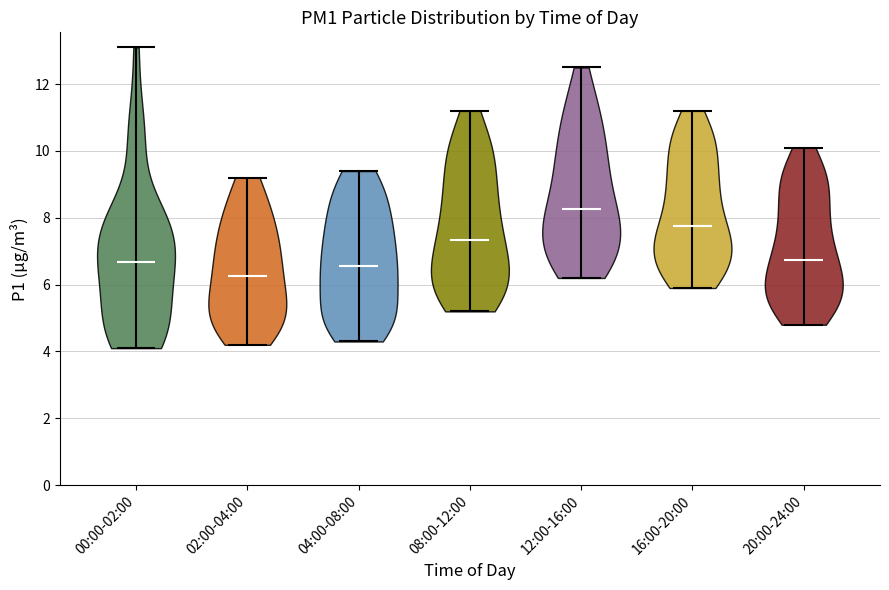

Reading left to right, read every violin against the y-axis: where its median line is, and the lowest and highest points it reaches. The values are not printed on the chart, so give them approximately, as read against the axis.

00:00-02:00: median line 6.6, lowest point 4.2, highest point 13.2
02:00-04:00: median line 6.2, lowest point 4.2, highest point 9.2
04:00-08:00: median line 6.6, lowest point 4.4, highest point 9.4
08:00-12:00: median line 7.4, lowest point 5.2, highest point 11.2
12:00-16:00: median line 8.2, lowest point 6.2, highest point 12.6
16:00-20:00: median line 7.8, lowest point 6.0, highest point 11.2
20:00-24:00: median line 6.8, lowest point 4.8, highest point 10.2